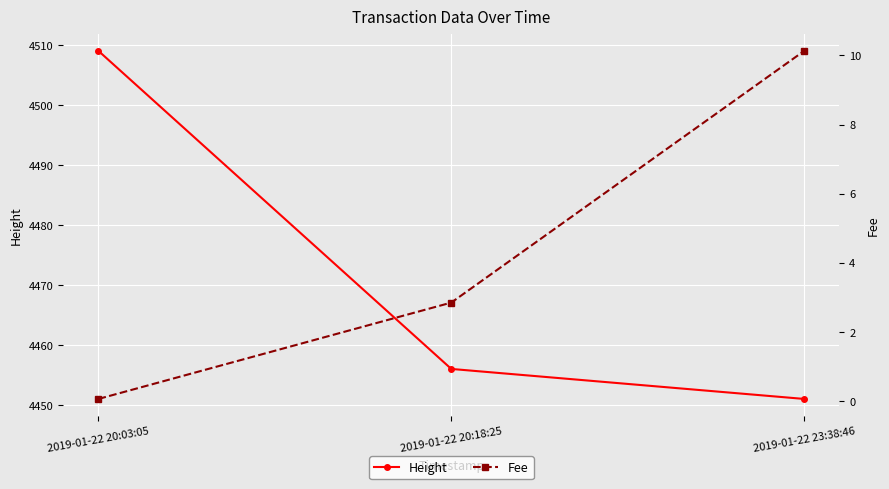

What is the minimum value for Fee?

0.1